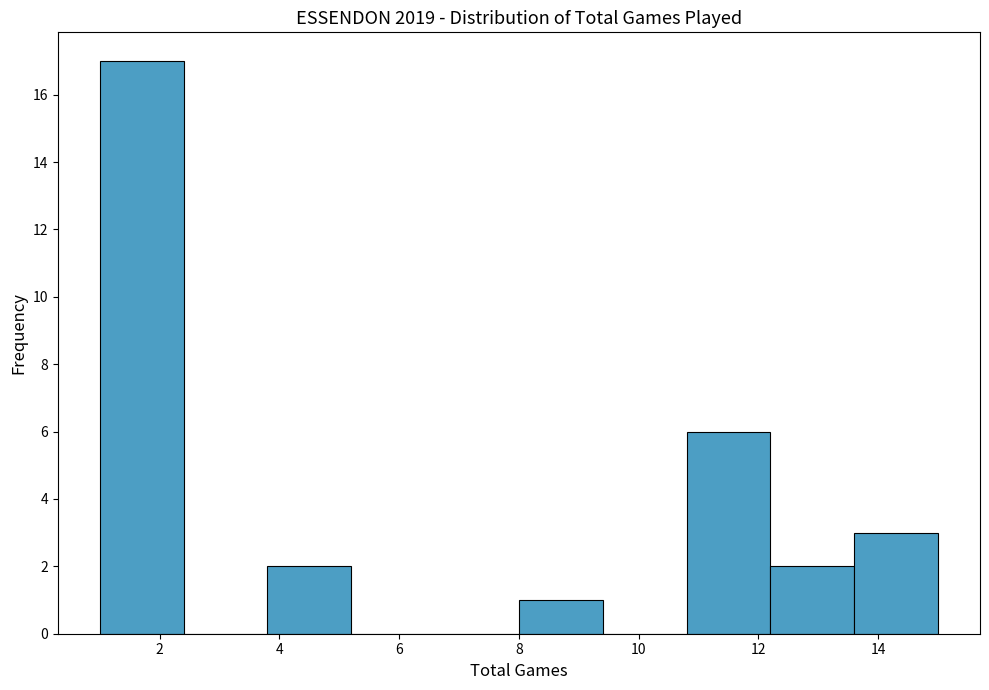

What is the height of the bar covering 10.8 to 12.2 on the x-axis? The values are not printed on the chart, so give them approximately, as read against the axis.

6